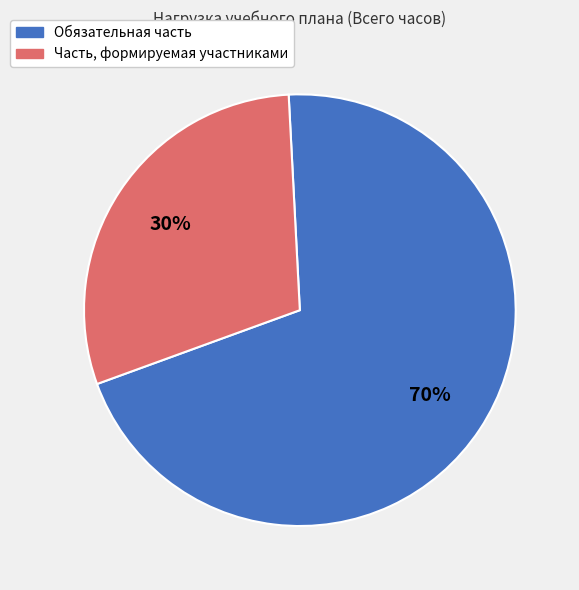

Which slice is the smallest?

Часть, формируемая участниками